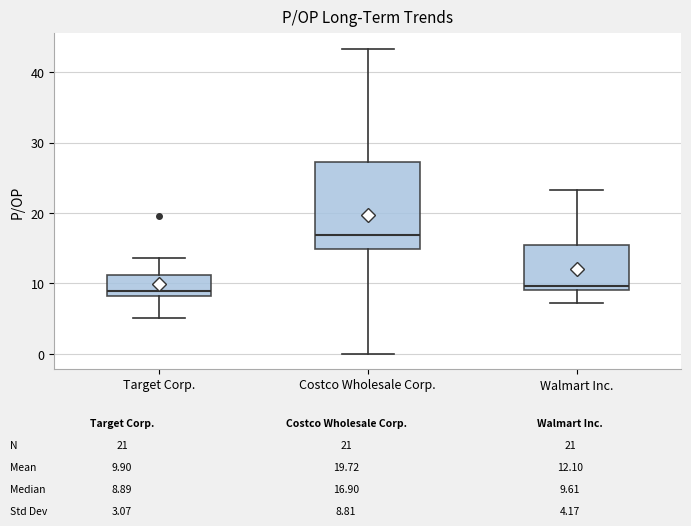

Reading left to right, transcribe this box plot: for each box, give where its median line is, the range the box spans, and where its two whiskers end, as read against the y-axis. The values are not printed on the chart, so give them approximately, as read against the axis.

Target Corp.: median 9, box 8 to 11, whiskers 5 to 14
Costco Wholesale Corp.: median 17, box 15 to 27, whiskers 0 to 43
Walmart Inc.: median 10, box 9 to 15, whiskers 7 to 23